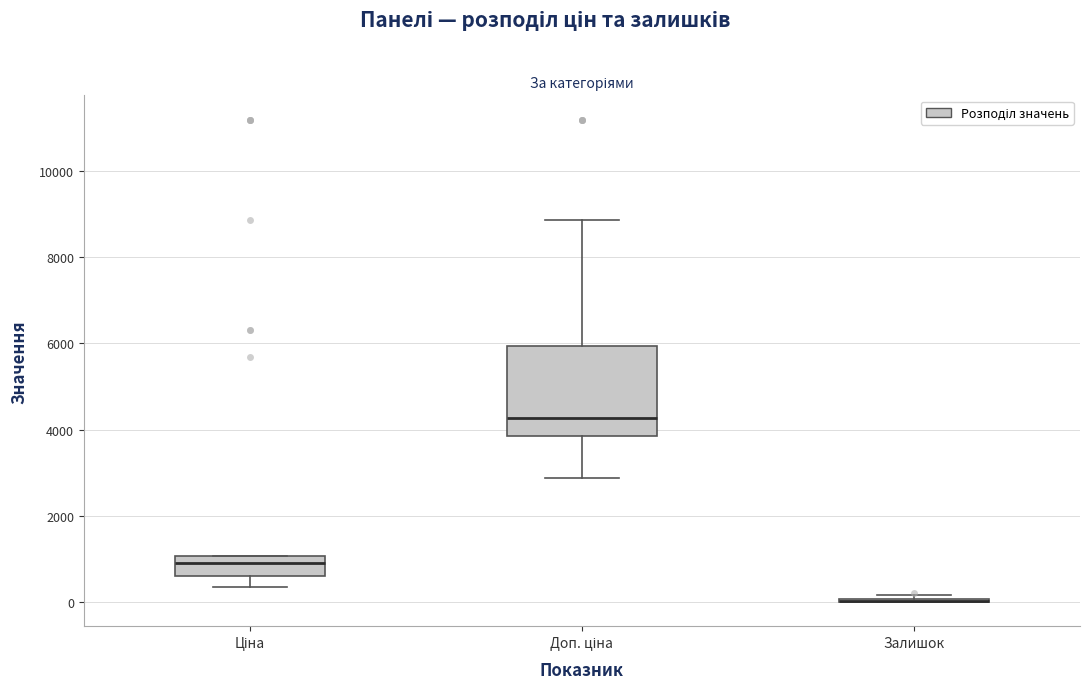

Which box is the tallest, from its lower edge to its upper edge?

Доп. ціна